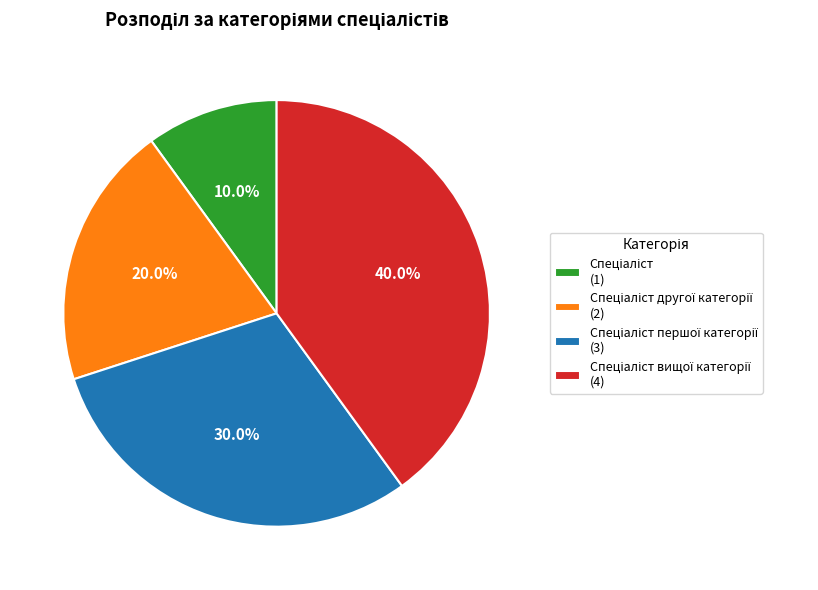

Does any single category account for the majority?

No